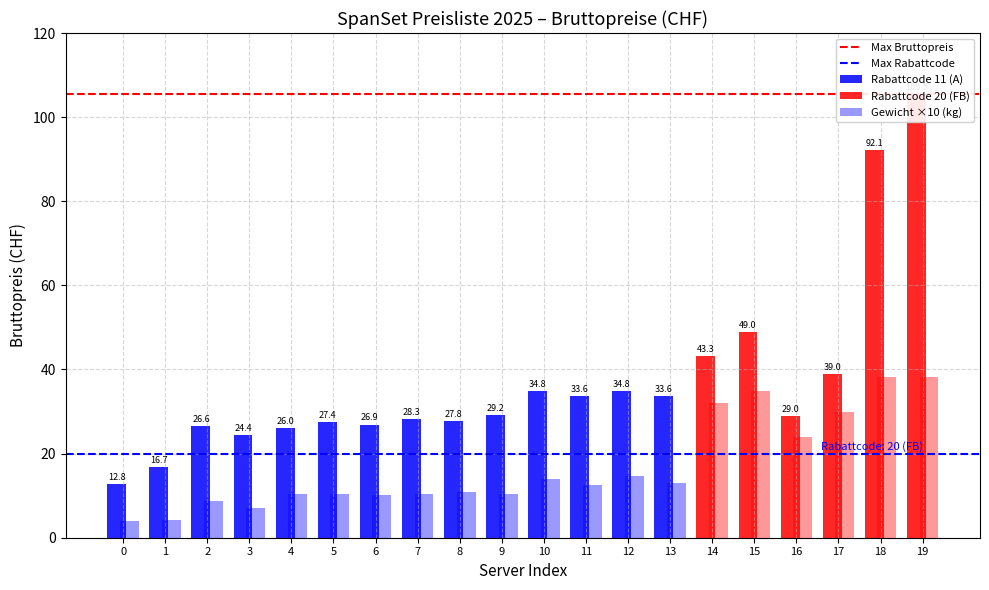

Which series has the largest total across all categories?

Max Bruttopreis